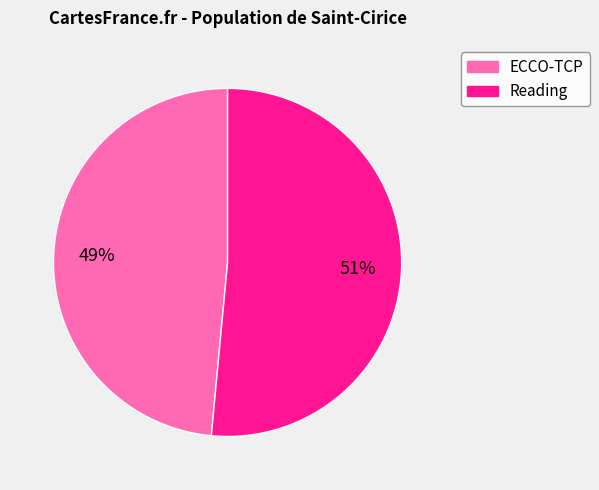

What percentage is the ECCO-TCP slice, to the nearest percent?

49%